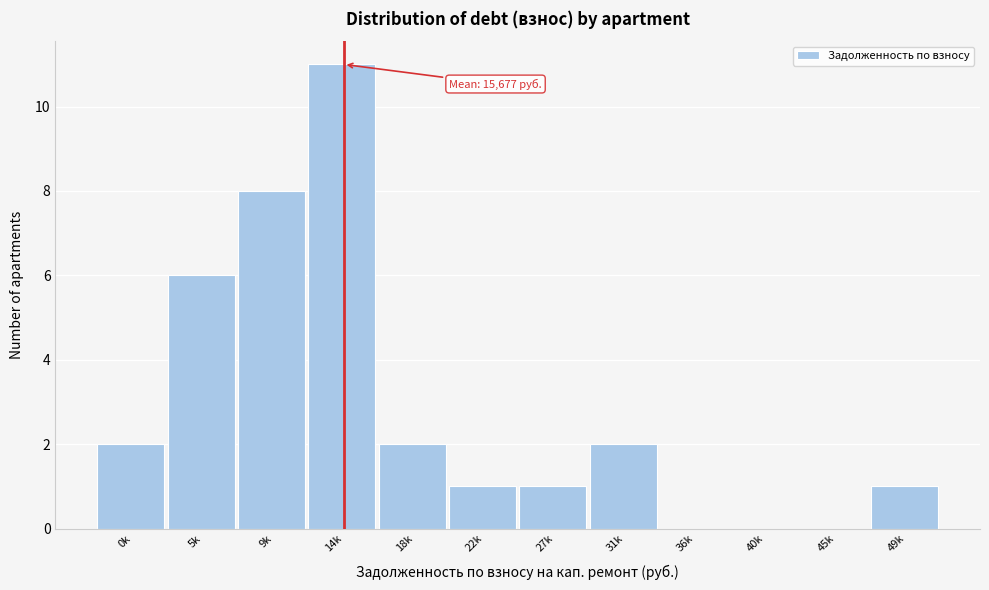

Reading right to left, extract all data points from this chart.

49k=1	45k=0	40k=0	36k=0	31k=2	27k=1	22k=1	18k=2	14k=11	9k=8	5k=6	0k=2